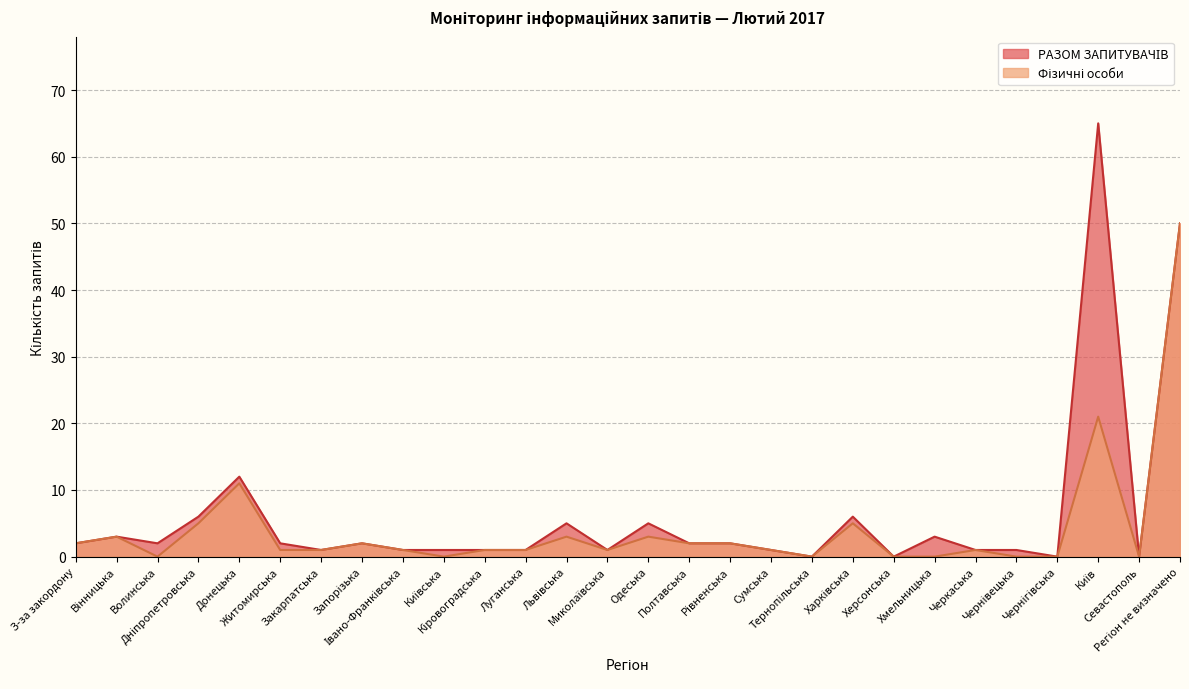

What is the total value across all series at Миколаївська?

2